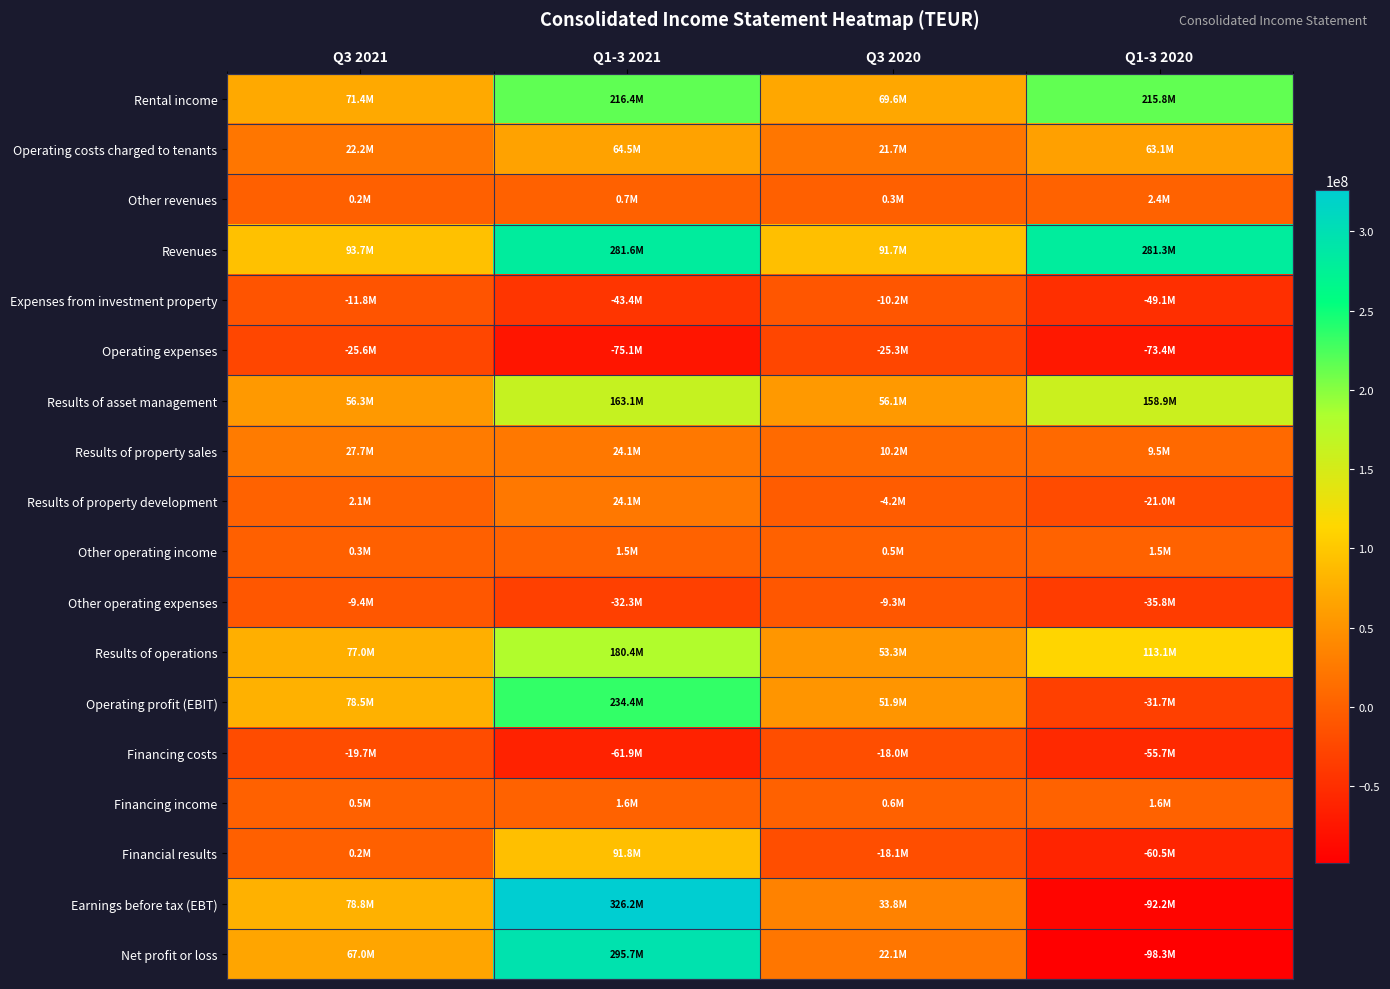

Reading left to right, list all the values displayed in this chart.

Rental income: Q3 2021=71399000	Q1-3 2021=216387000	Q3 2020=69606000	Q1-3 2020=215827000
Operating costs charged to tenants: Q3 2021=22173000	Q1-3 2021=64533000	Q3 2020=21746000	Q1-3 2020=63094000
Other revenues: Q3 2021=156000	Q1-3 2021=656000	Q3 2020=303000	Q1-3 2020=2422000
Revenues: Q3 2021=93728000	Q1-3 2021=281576000	Q3 2020=91655000	Q1-3 2020=281343000
Expenses from investment property: Q3 2021=-11842000	Q1-3 2021=-43424000	Q3 2020=-10173000	Q1-3 2020=-49065000
Operating expenses: Q3 2021=-25626000	Q1-3 2021=-75085000	Q3 2020=-25341000	Q1-3 2020=-73356000
Results of asset management: Q3 2021=56260000	Q1-3 2021=163067000	Q3 2020=56141000	Q1-3 2020=158922000
Results of property sales: Q3 2021=27734000	Q1-3 2021=24057000	Q3 2020=10205000	Q1-3 2020=9467000
Results of property development: Q3 2021=2086000	Q1-3 2021=24060000	Q3 2020=-4245000	Q1-3 2020=-20968000
Other operating income: Q3 2021=322000	Q1-3 2021=1514000	Q3 2020=530000	Q1-3 2020=1471000
Other operating expenses: Q3 2021=-9369000	Q1-3 2021=-32336000	Q3 2020=-9299000	Q1-3 2020=-35832000
Results of operations: Q3 2021=77033000	Q1-3 2021=180362000	Q3 2020=53332000	Q1-3 2020=113060000
Operating profit (EBIT): Q3 2021=78536000	Q1-3 2021=234407000	Q3 2020=51917000	Q1-3 2020=-31722000
Financing costs: Q3 2021=-19726000	Q1-3 2021=-61883000	Q3 2020=-17980000	Q1-3 2020=-55691000
Financing income: Q3 2021=515000	Q1-3 2021=1629000	Q3 2020=565000	Q1-3 2020=1647000
Financial results: Q3 2021=215000	Q1-3 2021=91781000	Q3 2020=-18145000	Q1-3 2020=-60525000
Earnings before tax (EBT): Q3 2021=78751000	Q1-3 2021=326188000	Q3 2020=33772000	Q1-3 2020=-92247000
Net profit or loss: Q3 2021=67037000	Q1-3 2021=295661000	Q3 2020=22101000	Q1-3 2020=-98263000